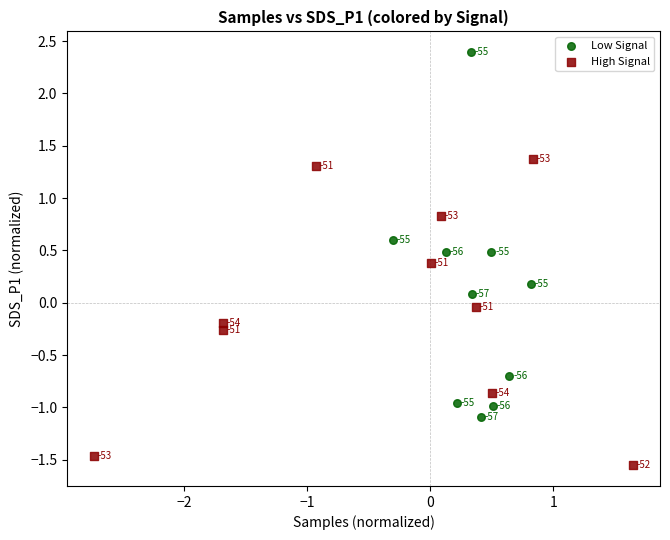

Which series reaches the minimum Y coordinate?

High Signal